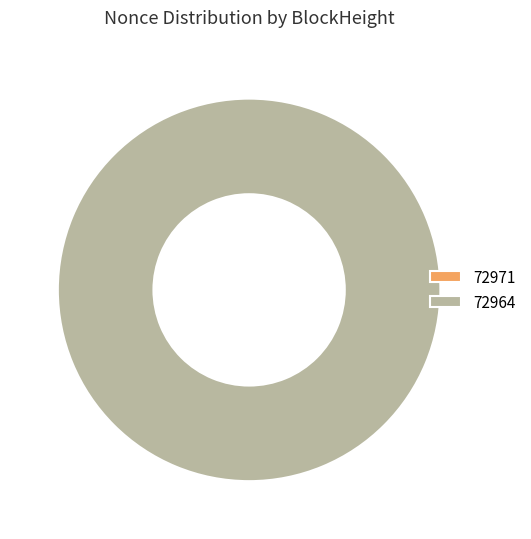

Which category has the biggest portion of the pie?

72964